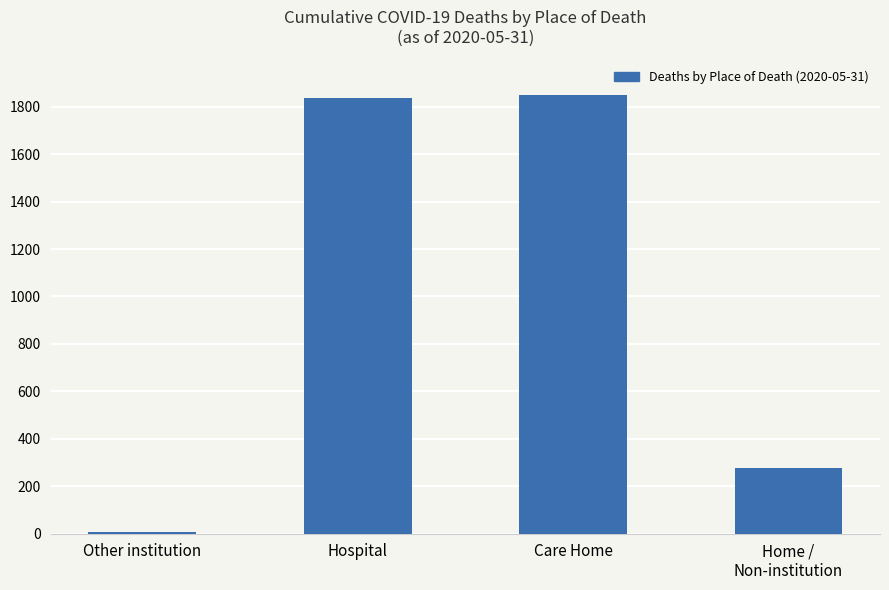

What is the difference between the maximum and minimum values?

1844